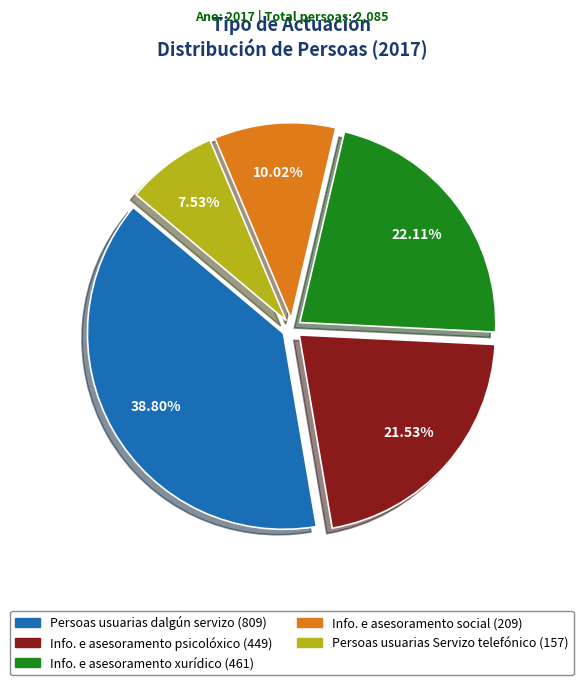

To the nearest percent, what is the difference between the largest and smallest slice percentages?

31%